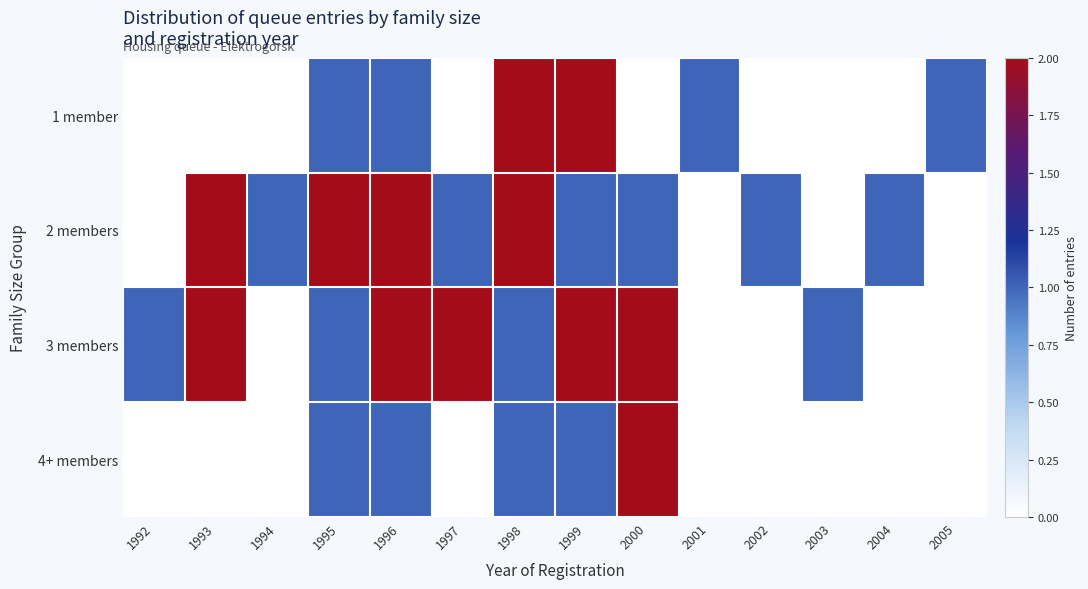

Reading left to right, extract all data points from this chart.

1 member: 1992=0	1993=0	1994=0	1995=1	1996=1	1997=0	1998=2	1999=2	2000=0	2001=1	2002=0	2003=0	2004=0	2005=1
2 members: 1992=0	1993=2	1994=1	1995=2	1996=2	1997=1	1998=2	1999=1	2000=1	2001=0	2002=1	2003=0	2004=1	2005=0
3 members: 1992=1	1993=2	1994=0	1995=1	1996=2	1997=2	1998=1	1999=2	2000=2	2001=0	2002=0	2003=1	2004=0	2005=0
4+ members: 1992=0	1993=0	1994=0	1995=1	1996=1	1997=0	1998=1	1999=1	2000=2	2001=0	2002=0	2003=0	2004=0	2005=0